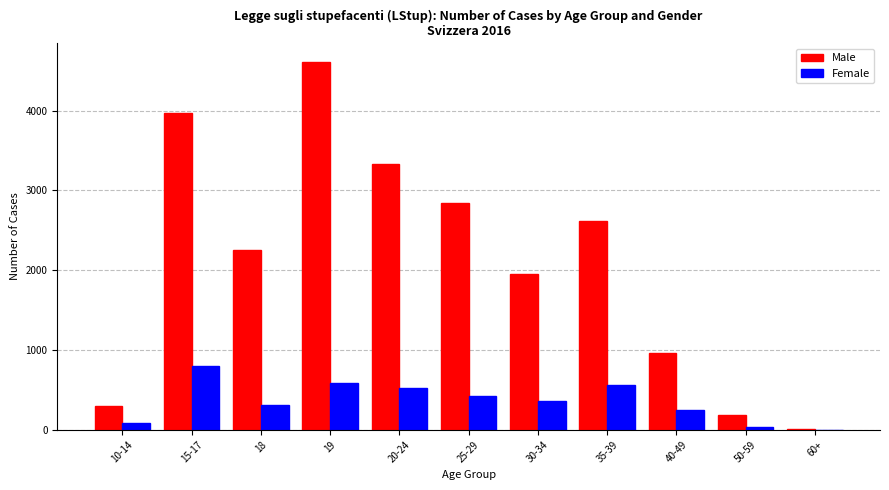

Reading right to left, what are all the values shown in this chart?

Male: 60+=3	50-59=181	40-49=968	35-39=2621	30-34=1956	25-29=2840	20-24=3326	19=4612	18=2251	15-17=3972	10-14=296
Female: 60+=0	50-59=34	40-49=252	35-39=558	30-34=356	25-29=424	20-24=520	19=589	18=309	15-17=798	10-14=78